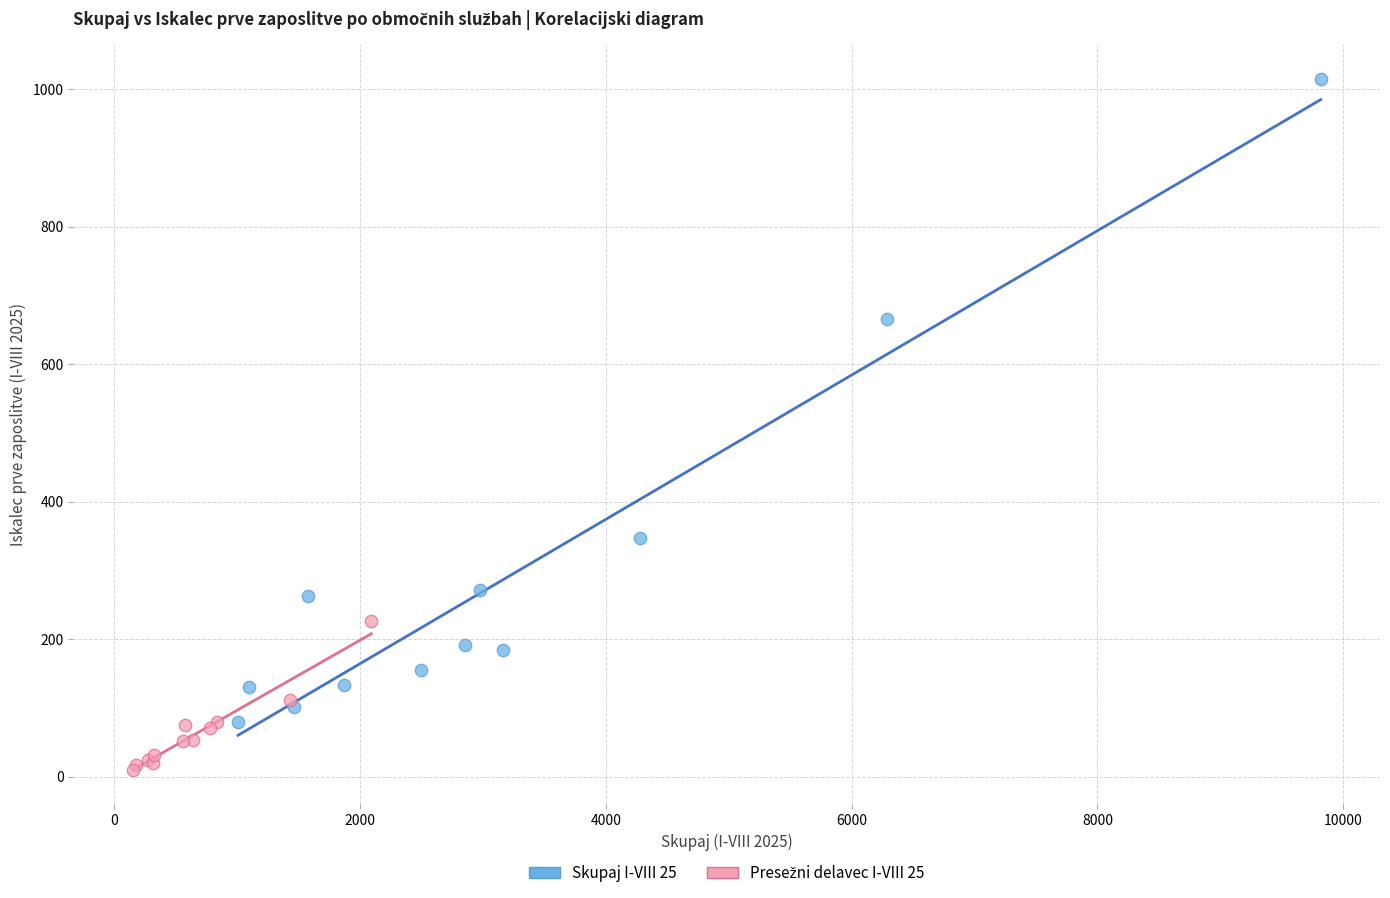

Which series has the largest Y range (max minus min)?

Skupaj I-VIII 25